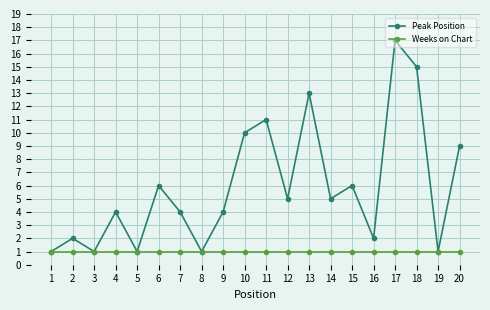

List the series in order of their peak value, highest first.

Peak Position, Weeks on Chart